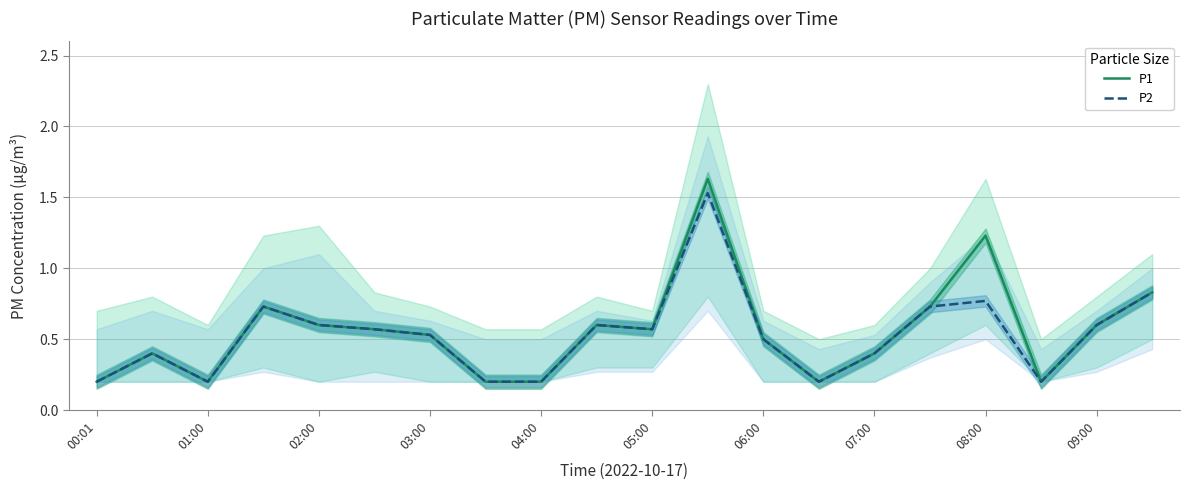

What position from the right is 13?

7